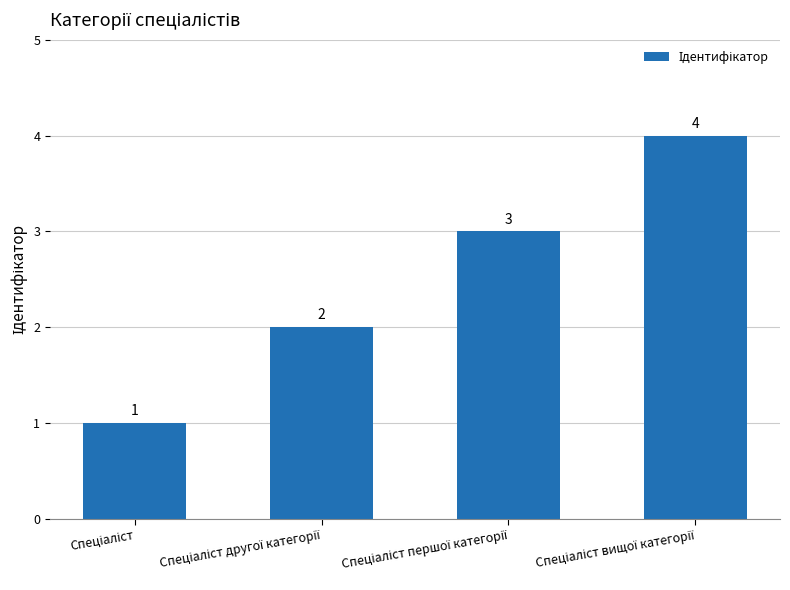

What is the greatest value displayed?

4